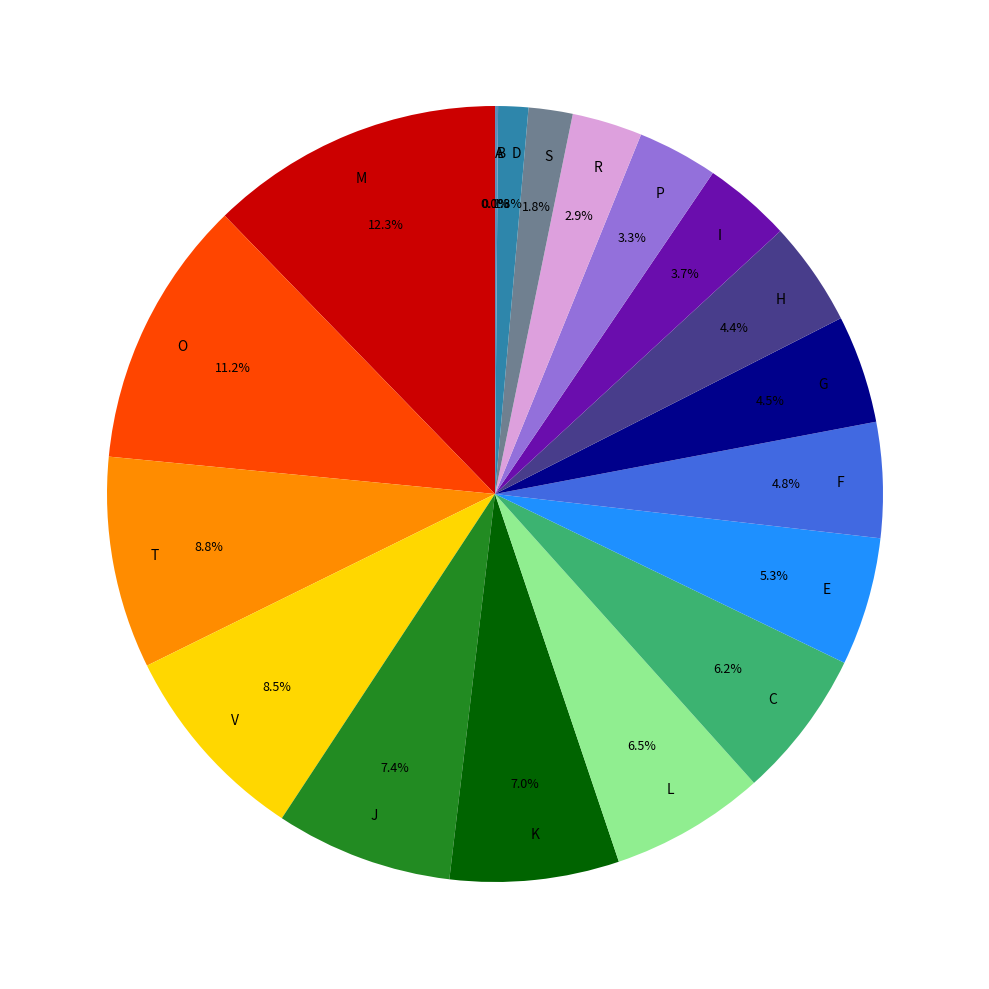

Which category has the biggest portion of the pie?

M